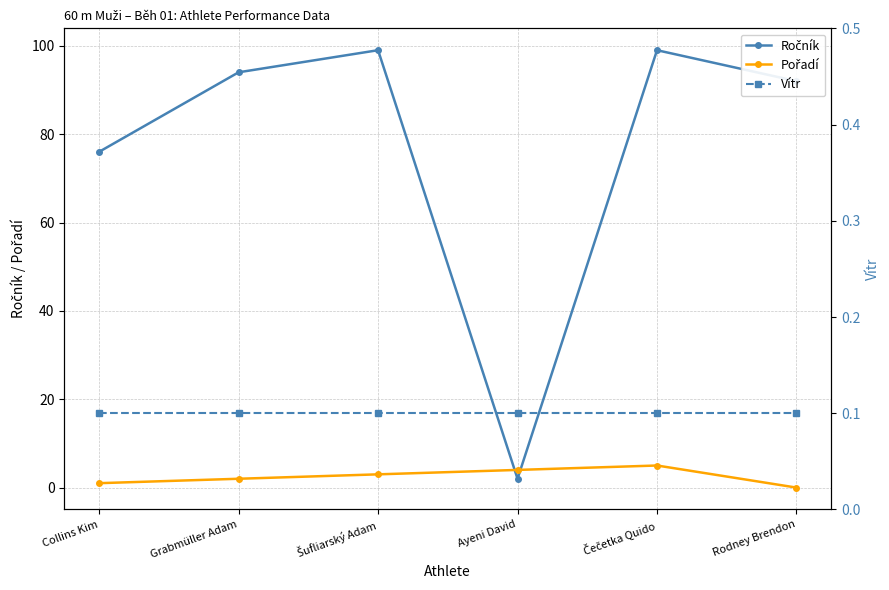

What are all the series names shown in the legend?

Ročník, Pořadí, Vítr